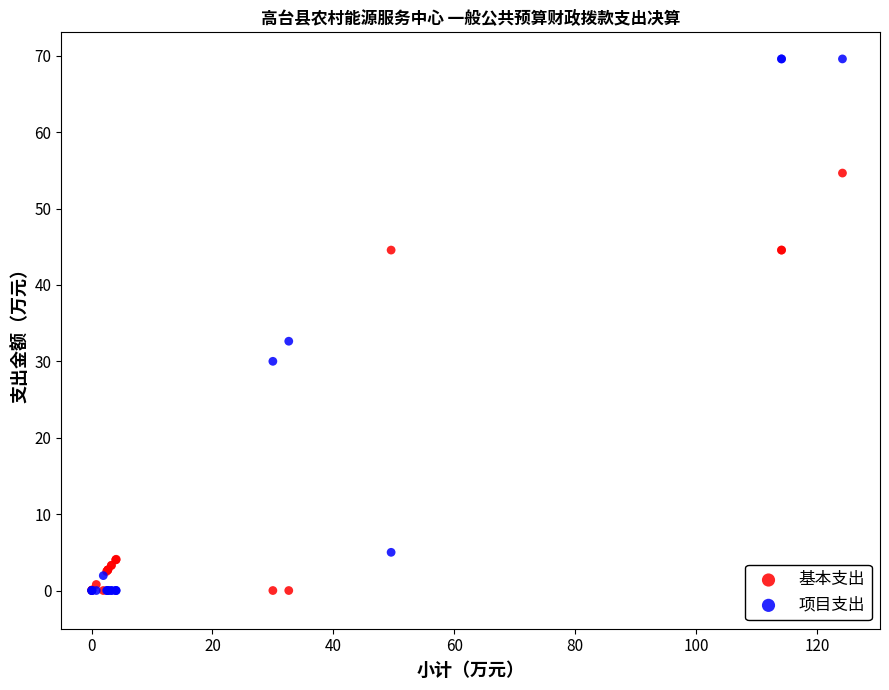

In the 项目支出 series, what Y value is closest to 34?

32.6